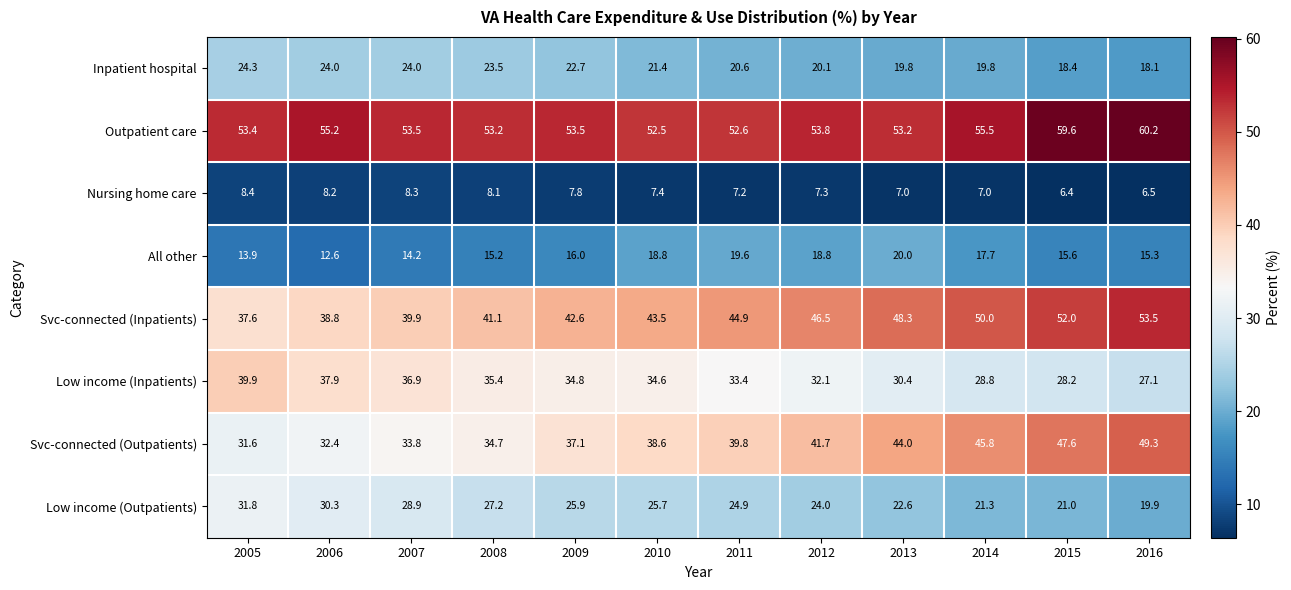

Count the number of data series in this chart.

8